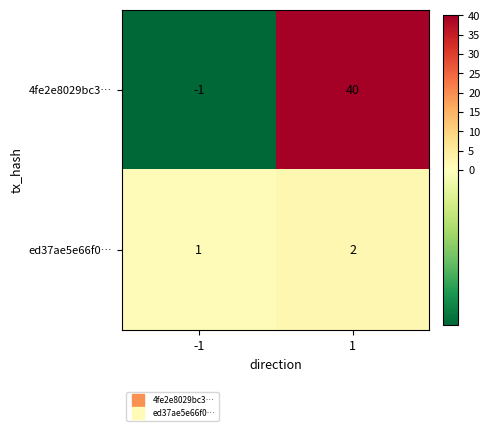

Reading left to right, extract all data points from this chart.

4fe2e8029bc3…: -1	40
ed37ae5e66f0…: 1	2